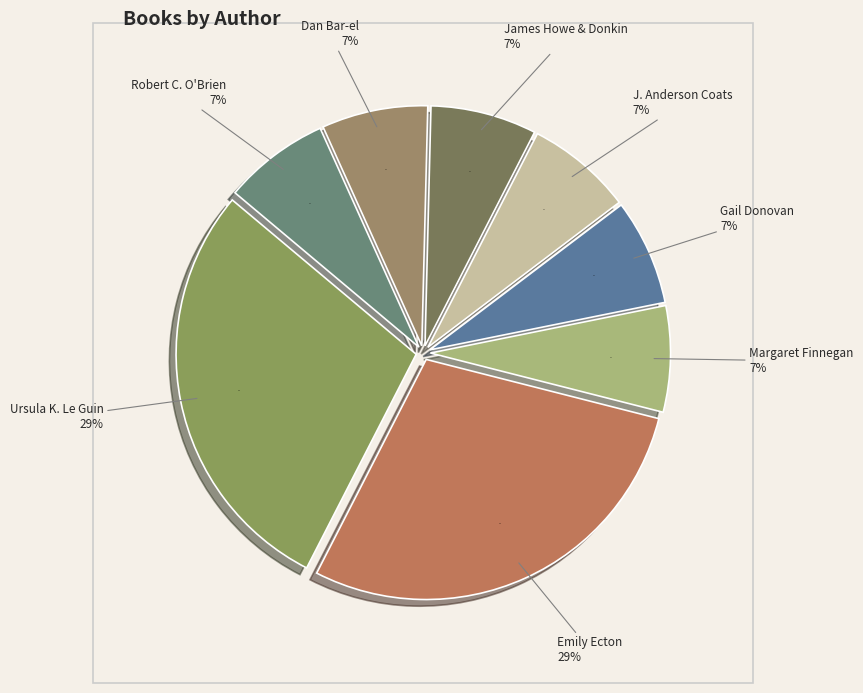

Which category has the smallest portion of the pie?

Margaret Finnegan